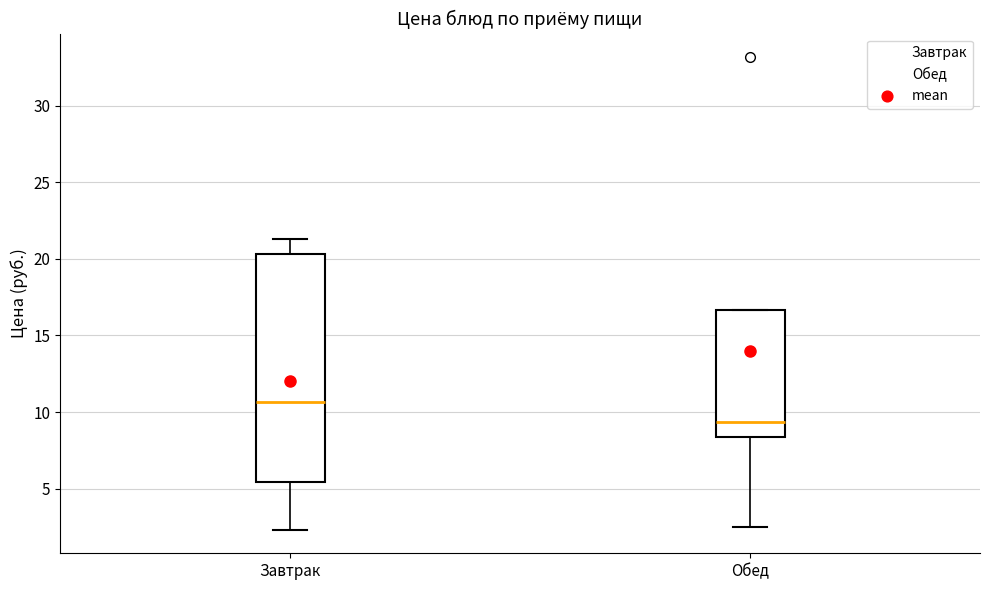

Reading left to right, transcribe this box plot: for each box, give where its median line is, the range the box spans, and where its two whiskers end, as read against the y-axis. The values are not printed on the chart, so give them approximately, as read against the axis.

Завтрак: median 10.5, box 5.5 to 20.5, whiskers 2.5 to 21.5
Обед: median 9.5, box 8.5 to 16.5, whiskers 2.5 to 16.5